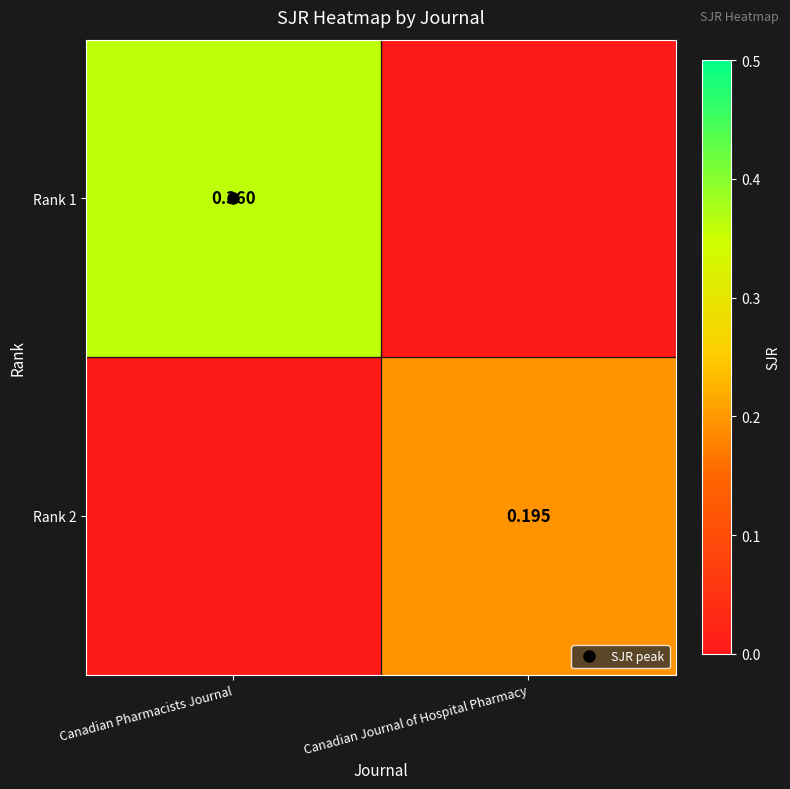

List the series in order of their overall mean, highest first.

Rank 1, Rank 2